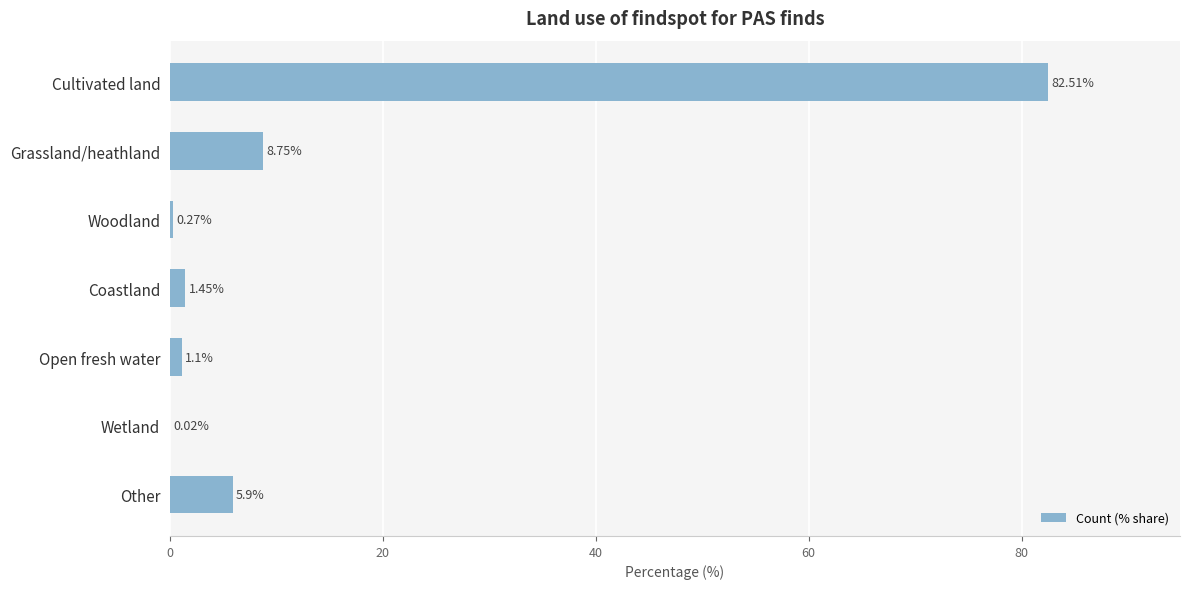

At which label is the value closest to 41?

Grassland/heathland